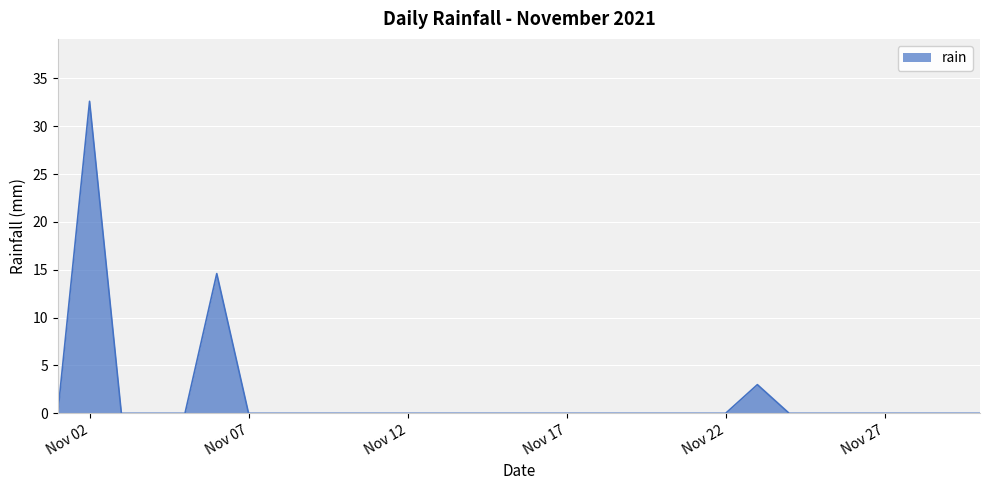

Does the chart display data point markers on the line(s)?

No